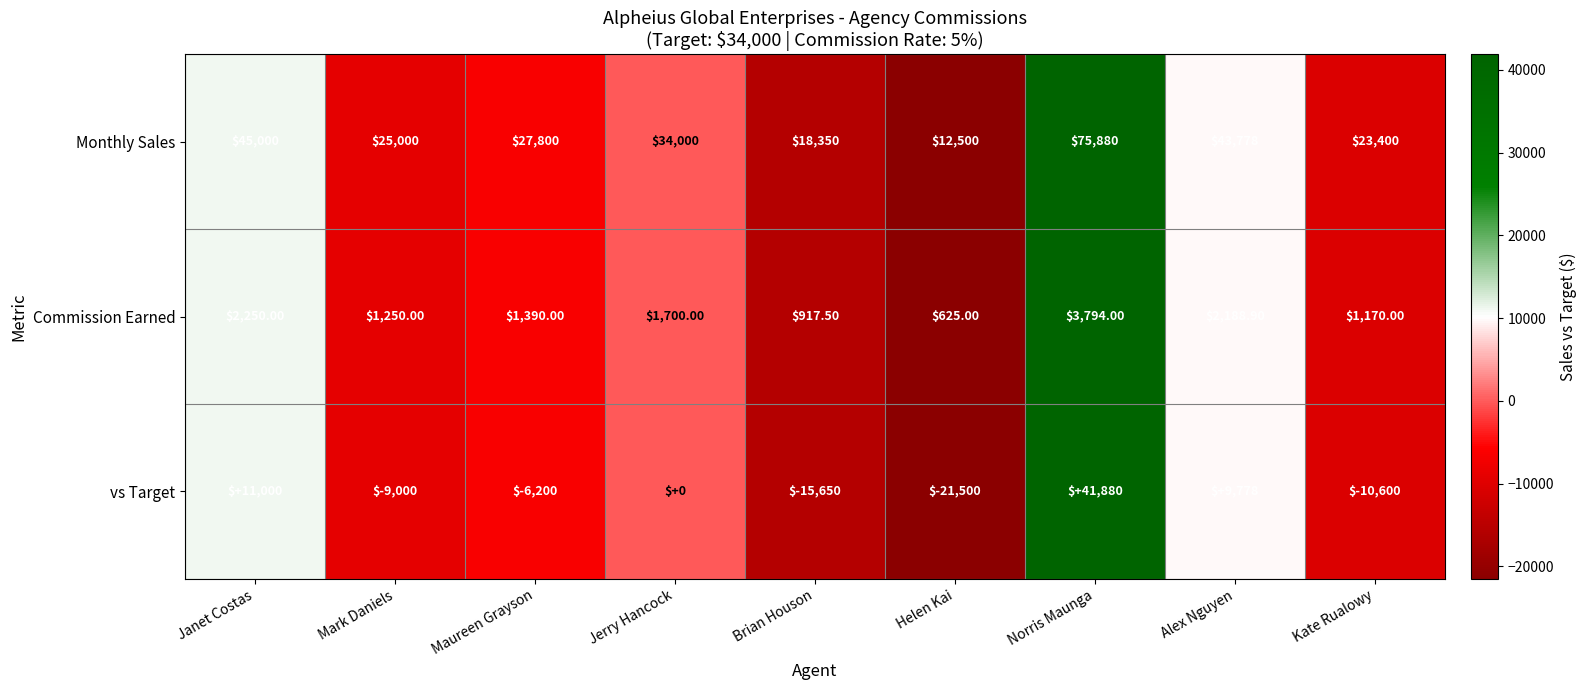

How many categories are shown in the chart?

9